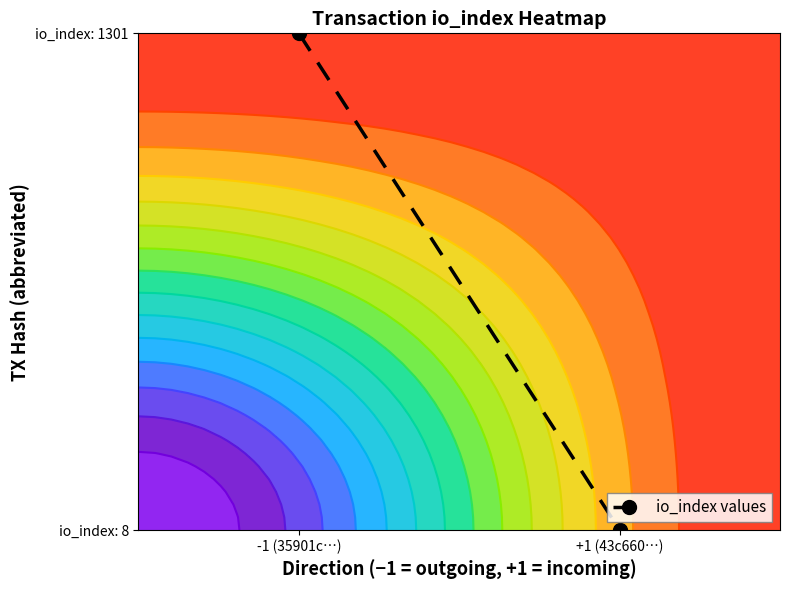

What is the change in value from -1 (35901c…) to +1 (43c660…)?

-1.0